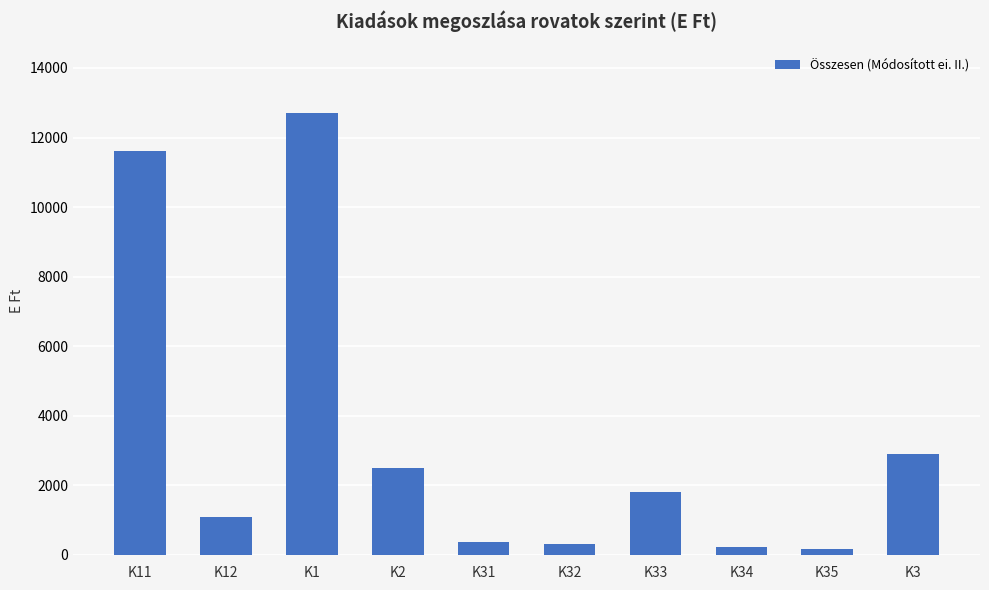

What is the average value?

3369